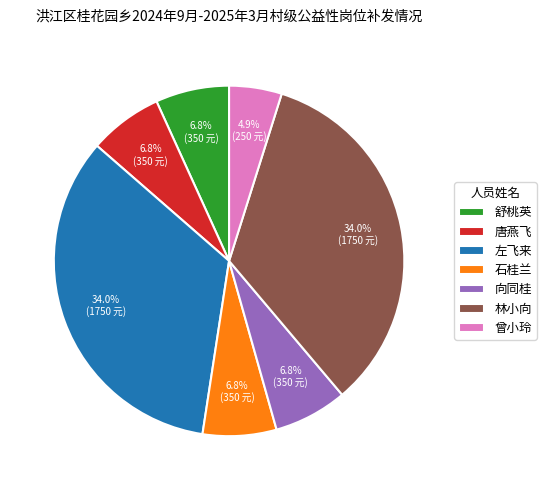

What portion of the pie excludes 左飞来?

66.0%